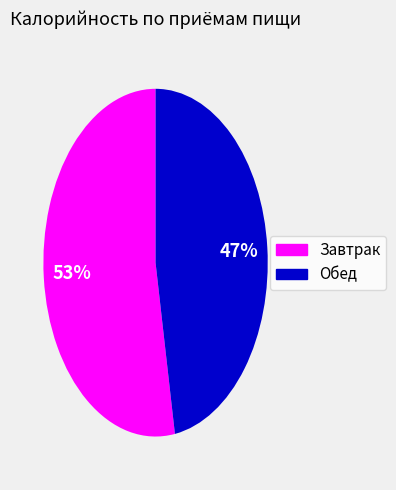

Which slice is the largest?

Завтрак